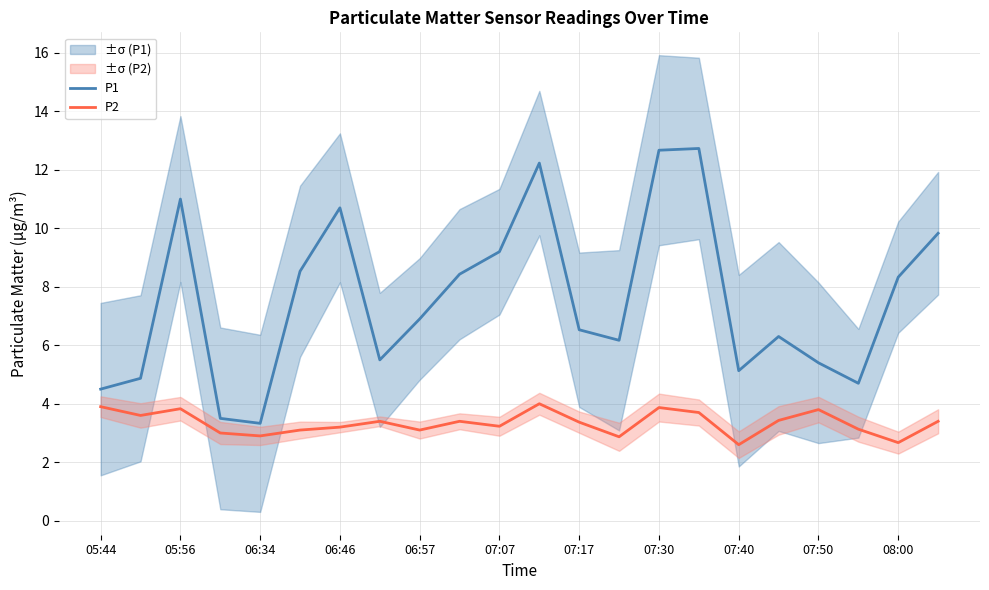

What is the sum of all P2 values?

73.5